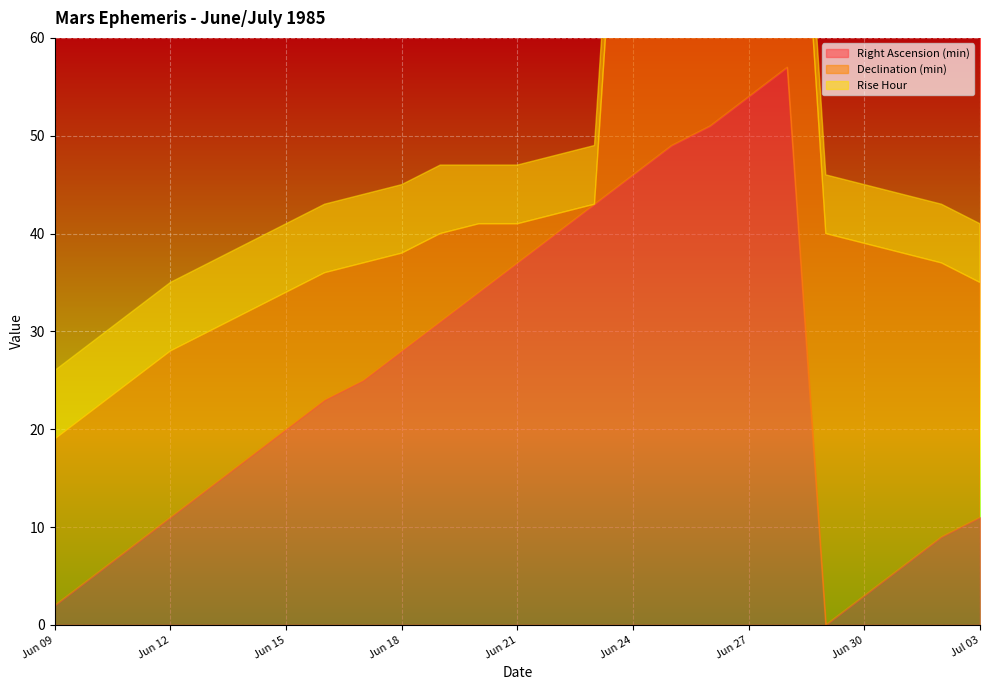

The value of Declination (min) at Jul 01 is 44. True or false?

False